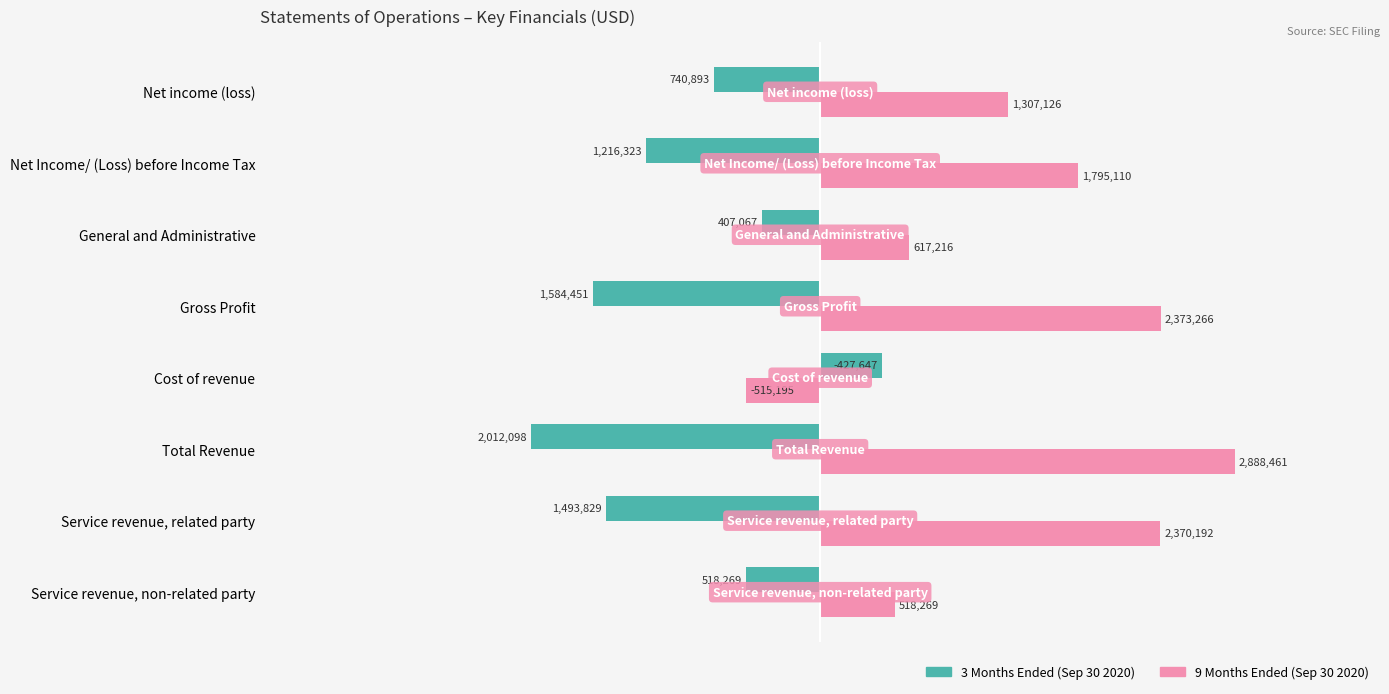

What are all the series names shown in the legend?

3 Months Ended (Sep 30 2020), 9 Months Ended (Sep 30 2020)